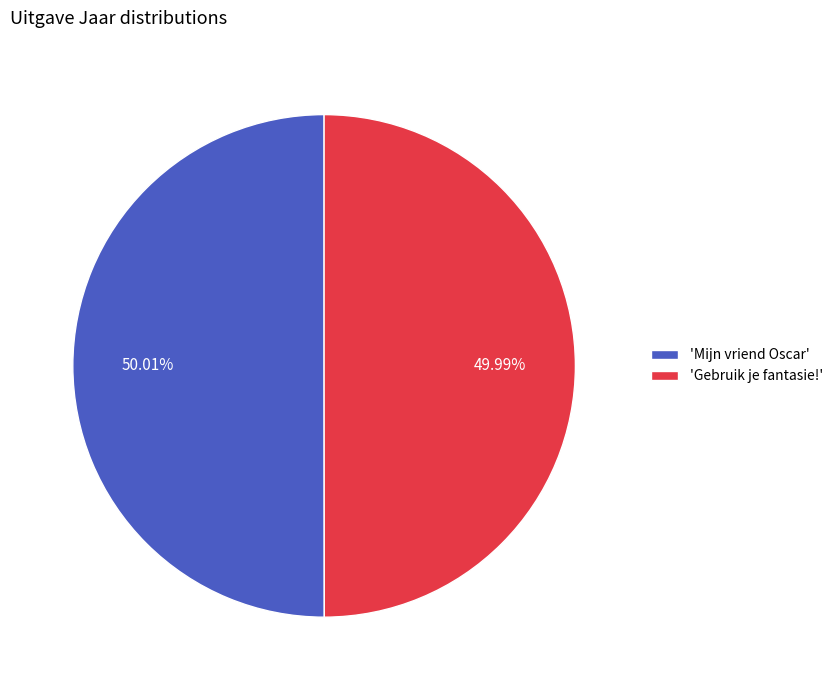

Count the number of slices in the pie.

2